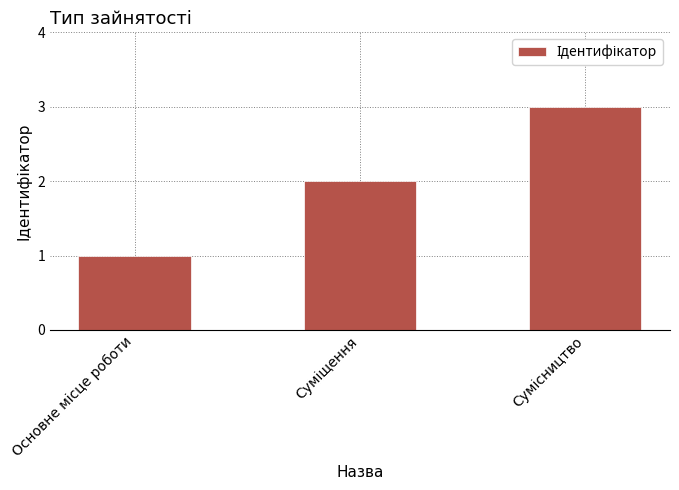

Does the chart contain any negative values?

No